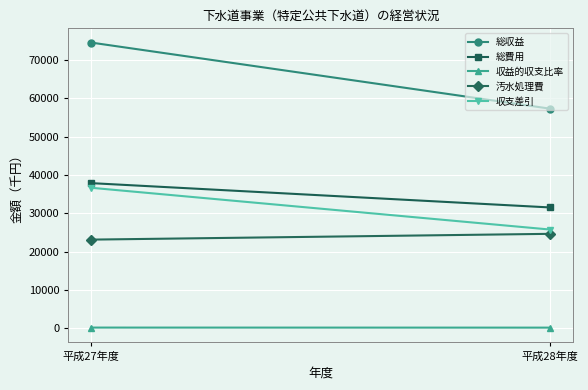

What position from the right is 平成28年度?

1